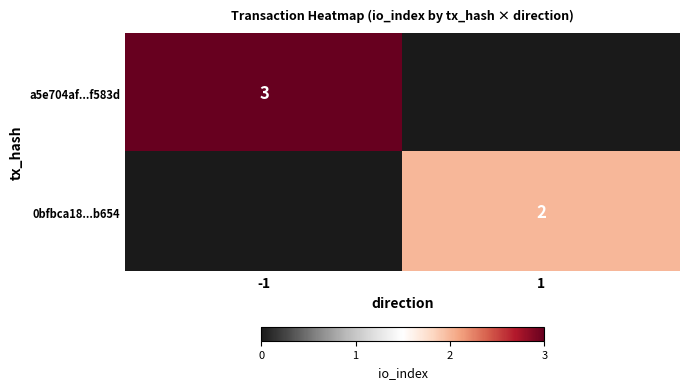

The value of 0bfbca18...b654 at 1 is 2. True or false?

True